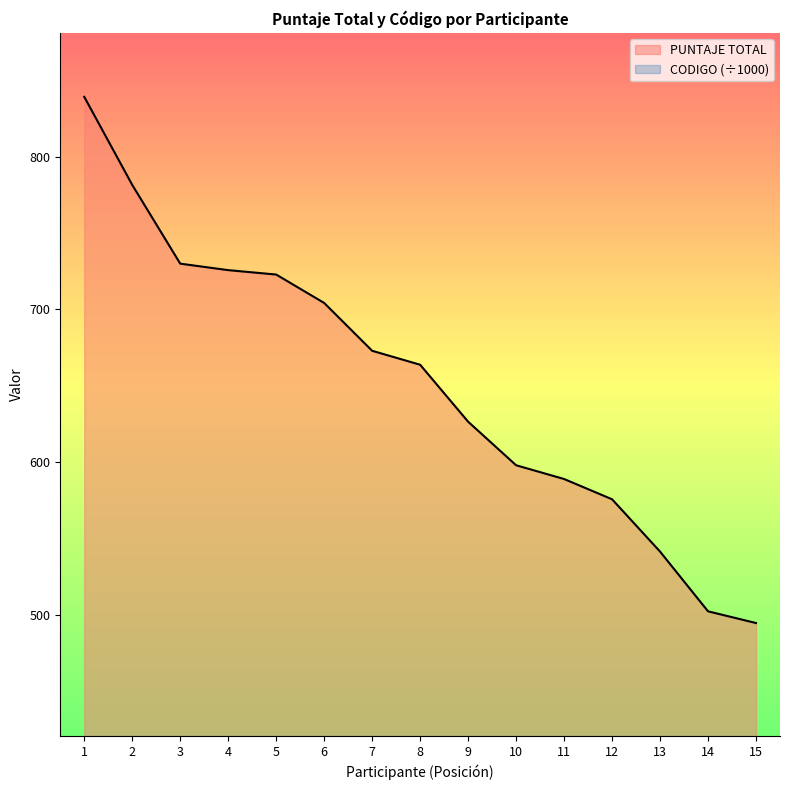

True or false: the data shows 626.4 at 9.

True